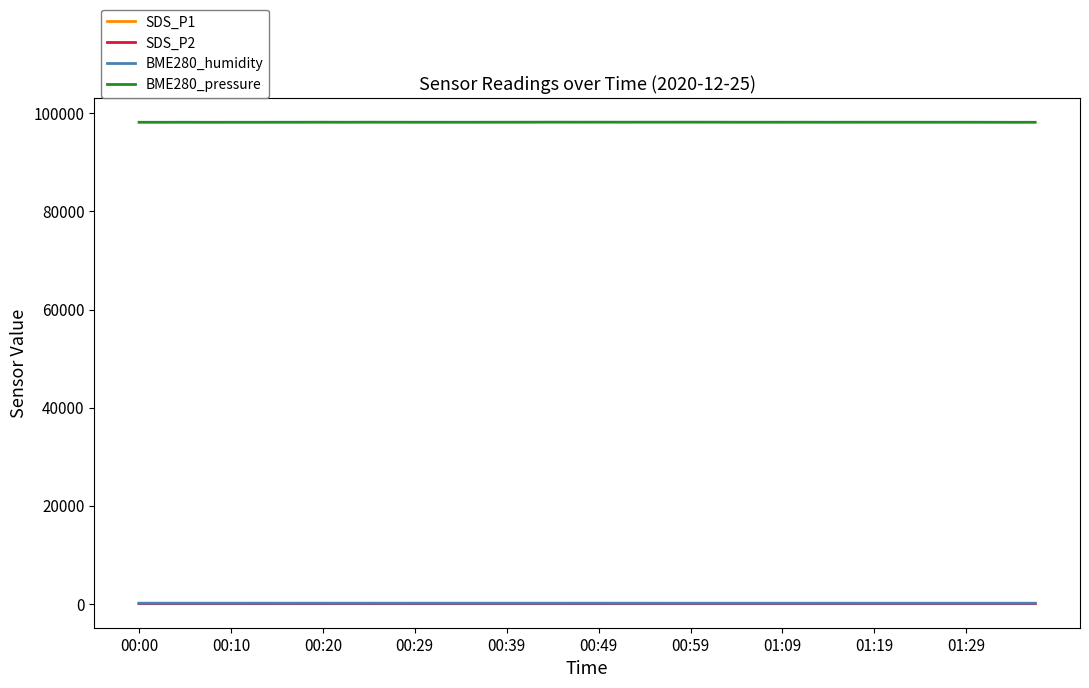

What is the greatest value displayed?

98220.7